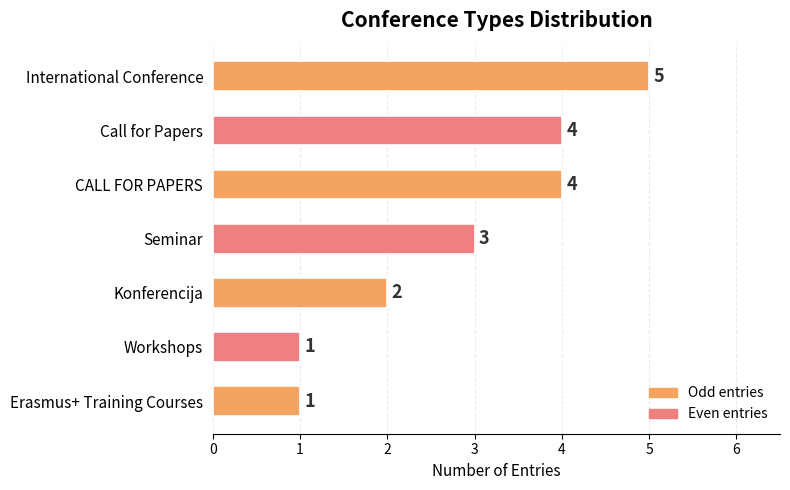

How many bars are there in total?

7